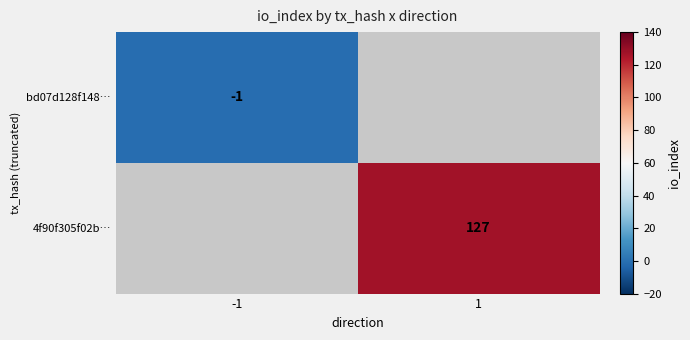

The value of bd07d128f148… at -1 is -1. True or false?

True